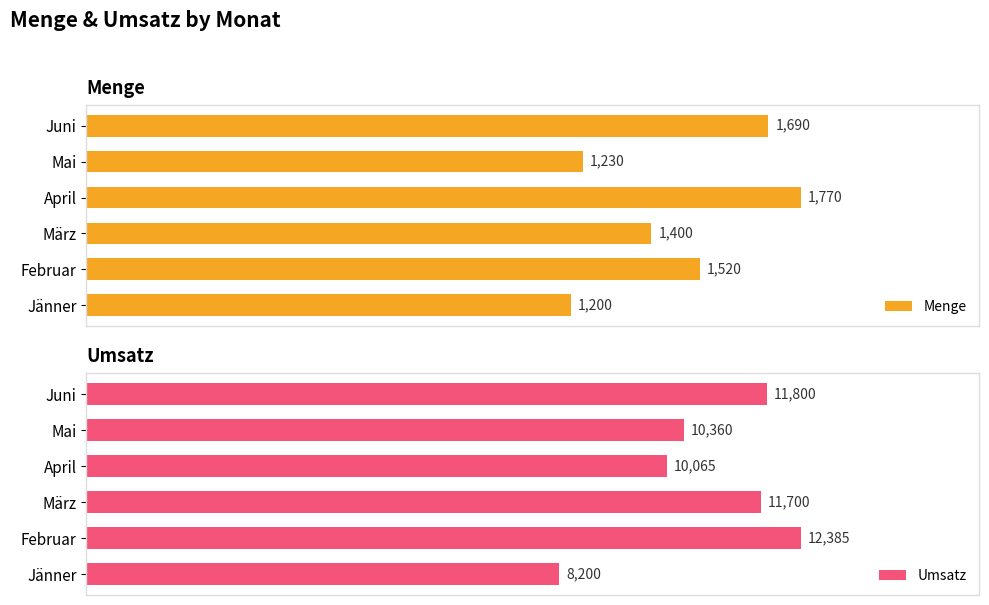

What is the difference between the maximum and minimum values in the Menge series?

570